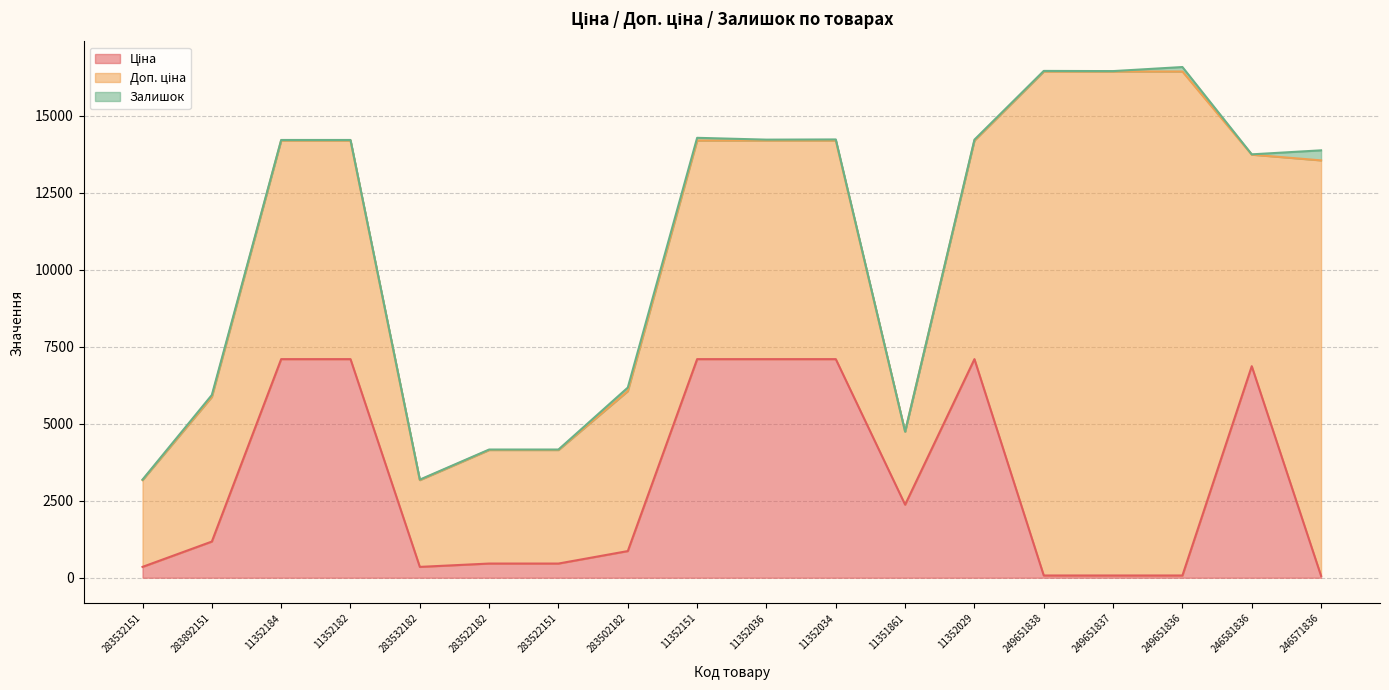

How many data points in Ціна are above 1174?

9